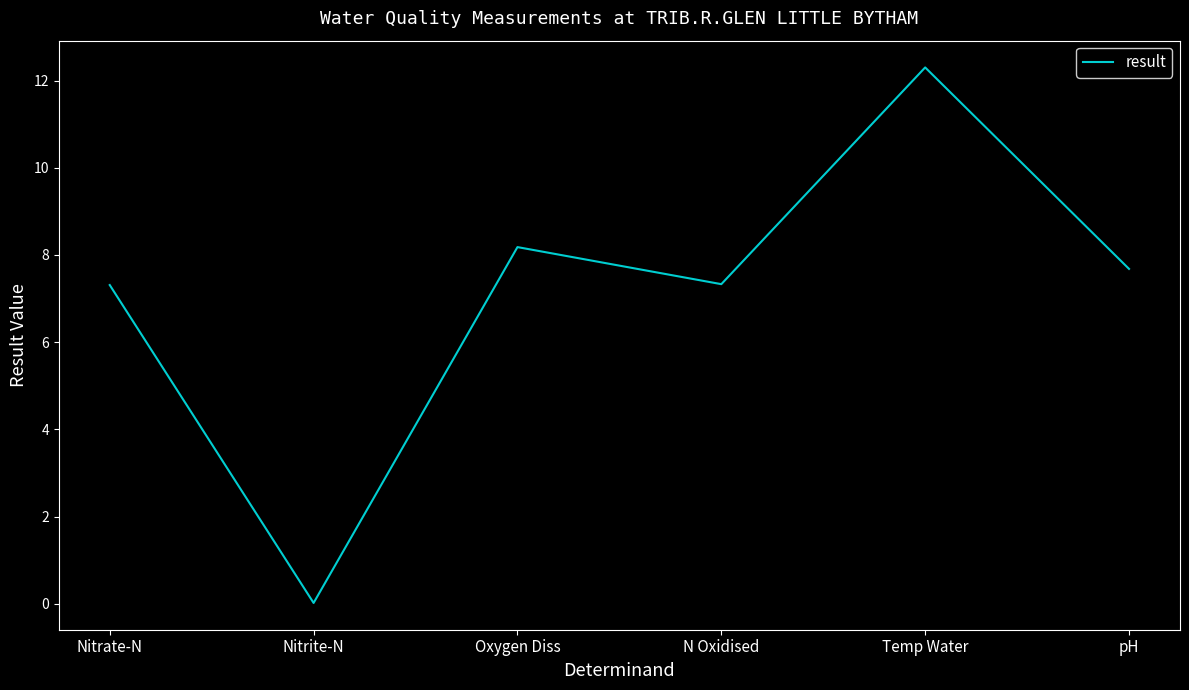

What is the sum of all values?

42.8